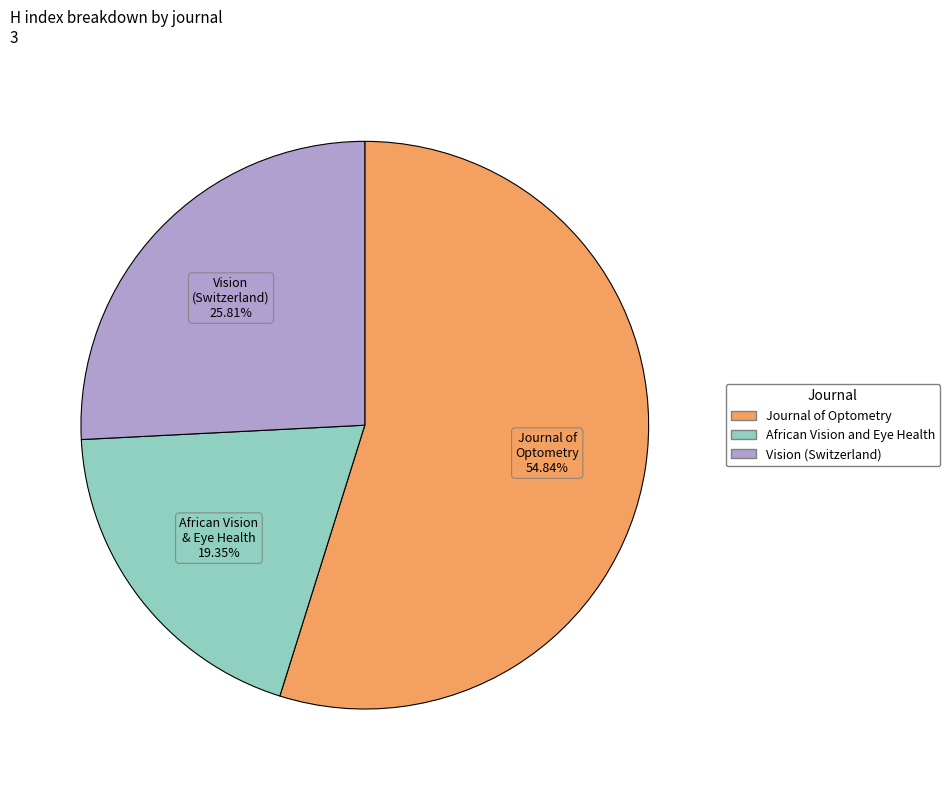

Which category has the smallest portion of the pie?

African Vision and Eye Health